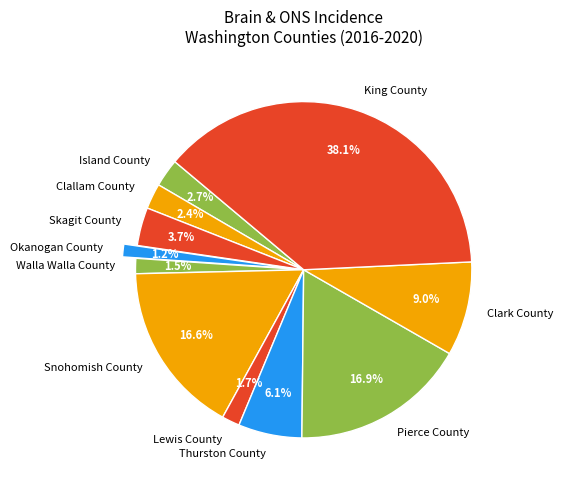

Is it true that Skagit County is 4% of the pie?

True